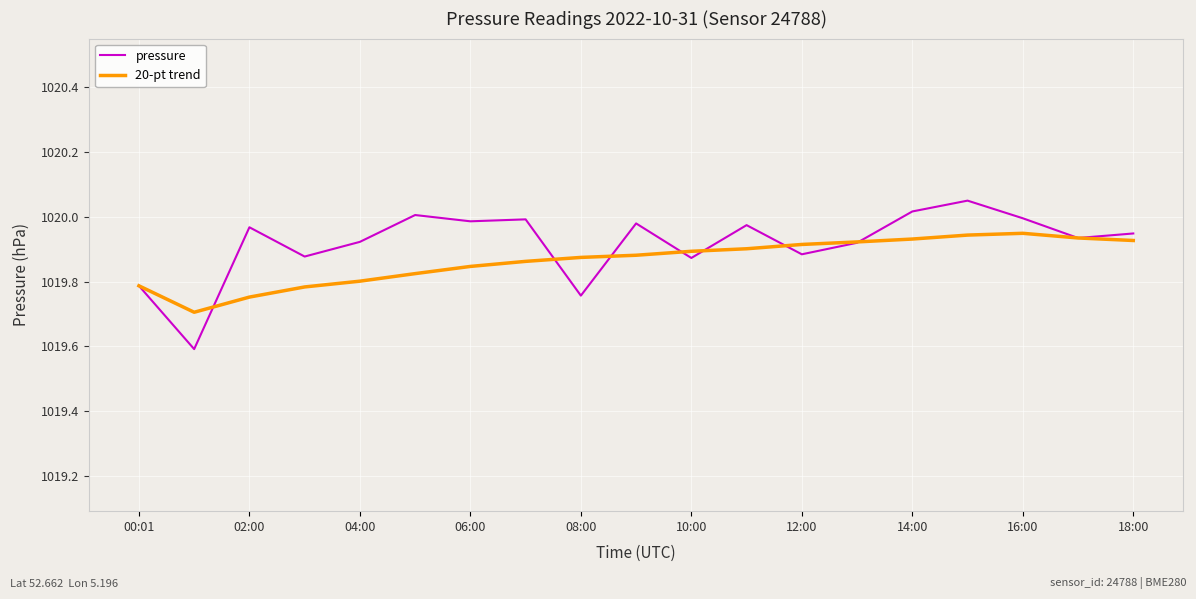

What is the lowest value of the 20-pt trend series?

1019.7